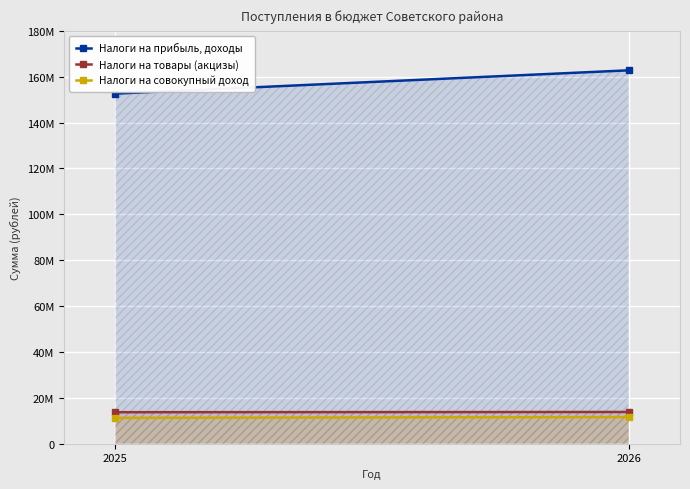

Reading left to right, extract all data points from this chart.

Налоги на прибыль, доходы: 2025=152609393	2026=162766581
Налоги на товары (акцизы): 2025=13716900	2026=13814800
Налоги на совокупный доход: 2025=11256912	2026=11612835